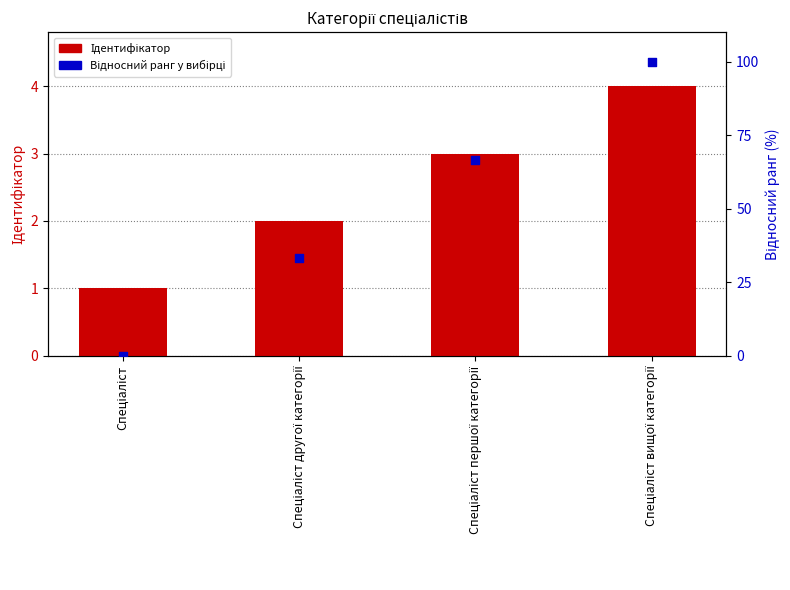

Is the value of Відносний ранг у вибірці at Спеціаліст першої категорії greater than the value of Ідентифікатор at Спеціаліст вищої категорії?

Yes